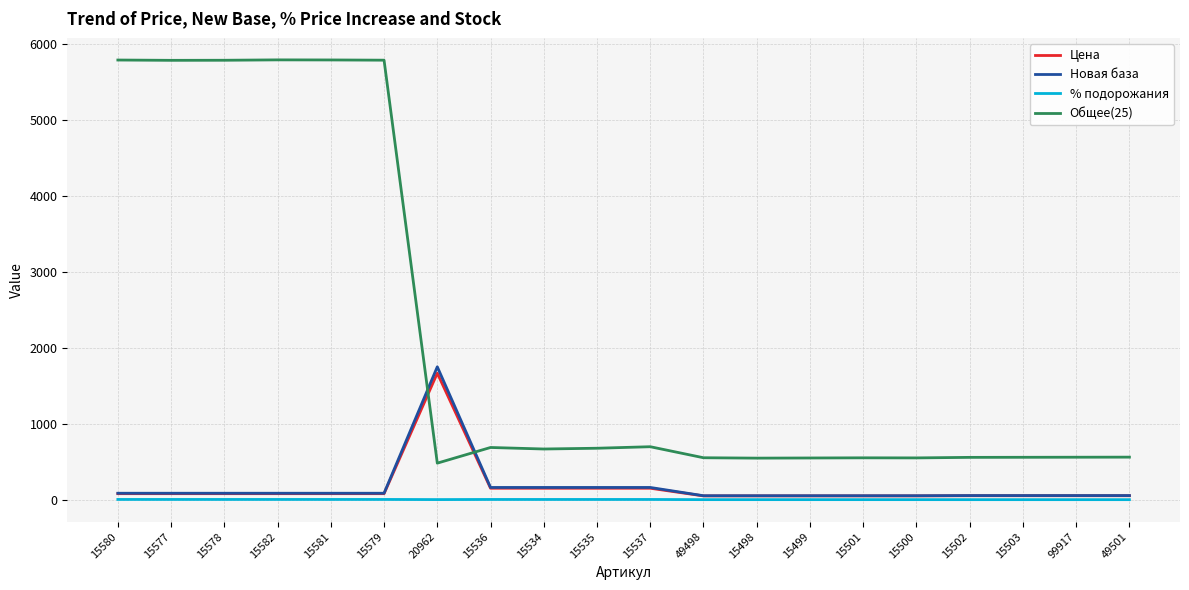

What is the difference between the maximum and minimum values in the Общее(25) series?

5302.0